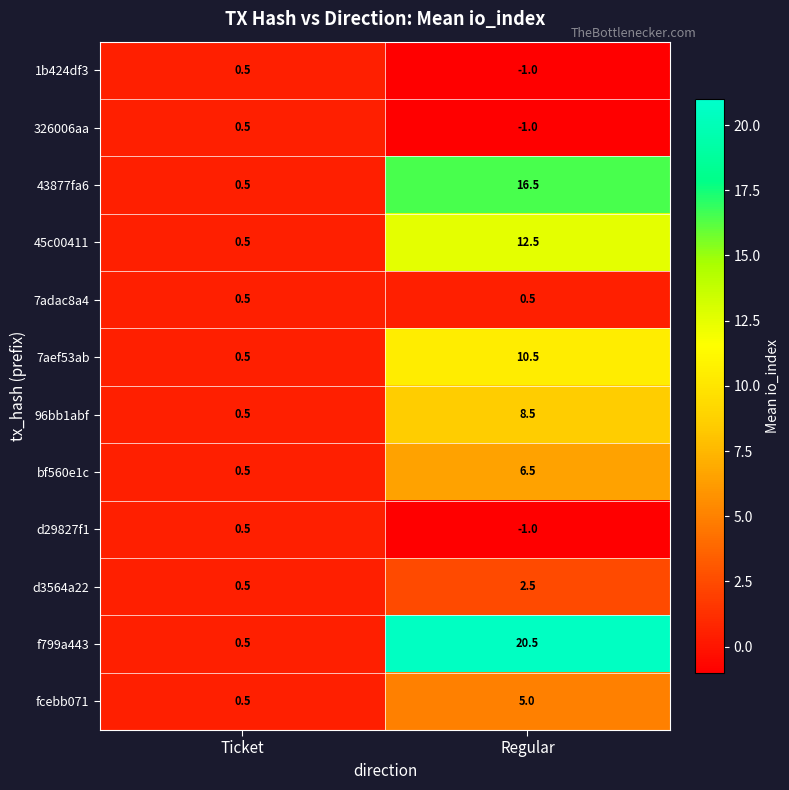

Reading left to right, extract all data points from this chart.

1b424df3: Ticket=0.5	Regular=-1.0
326006aa: Ticket=0.5	Regular=-1.0
43877fa6: Ticket=0.5	Regular=16.5
45c00411: Ticket=0.5	Regular=12.5
7adac8a4: Ticket=0.5	Regular=0.5
7aef53ab: Ticket=0.5	Regular=10.5
96bb1abf: Ticket=0.5	Regular=8.5
bf560e1c: Ticket=0.5	Regular=6.5
d29827f1: Ticket=0.5	Regular=-1.0
d3564a22: Ticket=0.5	Regular=2.5
f799a443: Ticket=0.5	Regular=20.5
fcebb071: Ticket=0.5	Regular=5.0